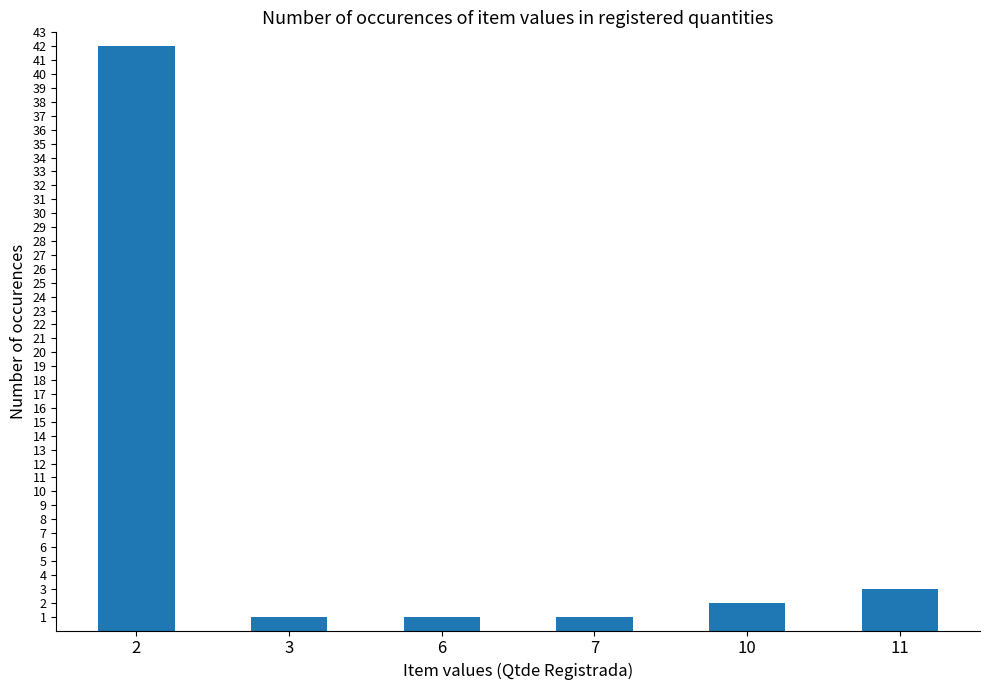

Reading left to right, extract all data points from this chart.

2=42	3=1	6=1	7=1	10=2	11=3